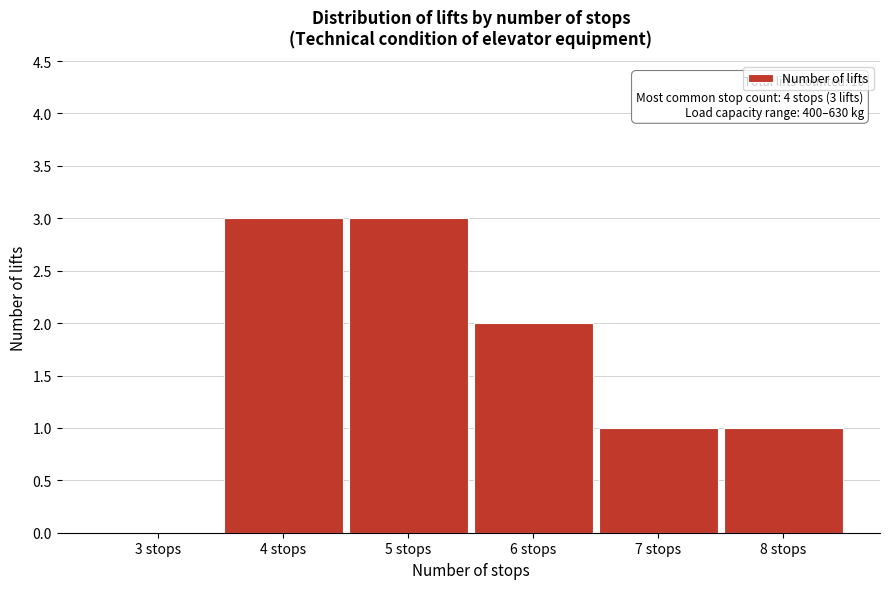

Reading left to right, what are all the values shown in this chart?

3 stops=0	4 stops=3	5 stops=3	6 stops=2	7 stops=1	8 stops=1